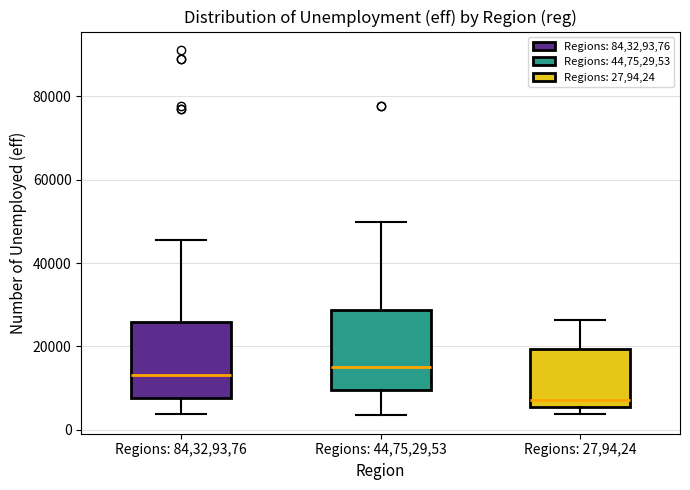

Which box's median line is the lowest?

Regions: 27,94,24